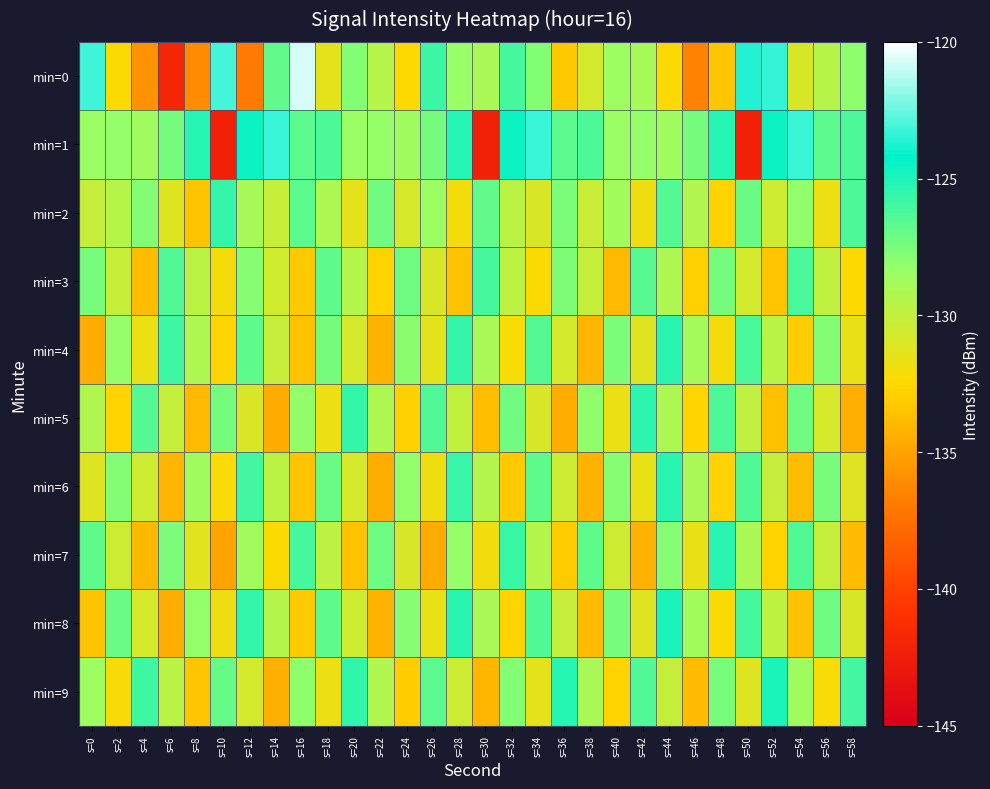

Which series changed the most between s=22 and s=52?

min=0